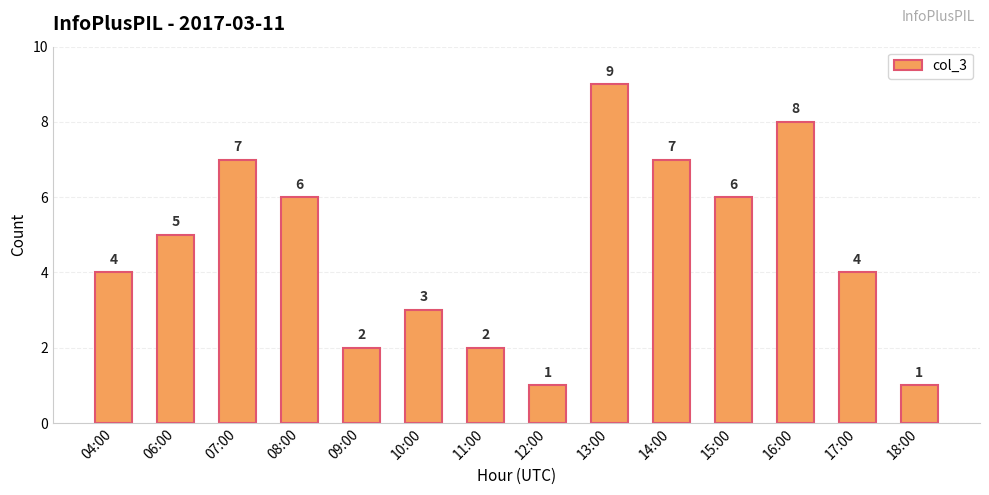

Which category has the highest value across all series?

13:00